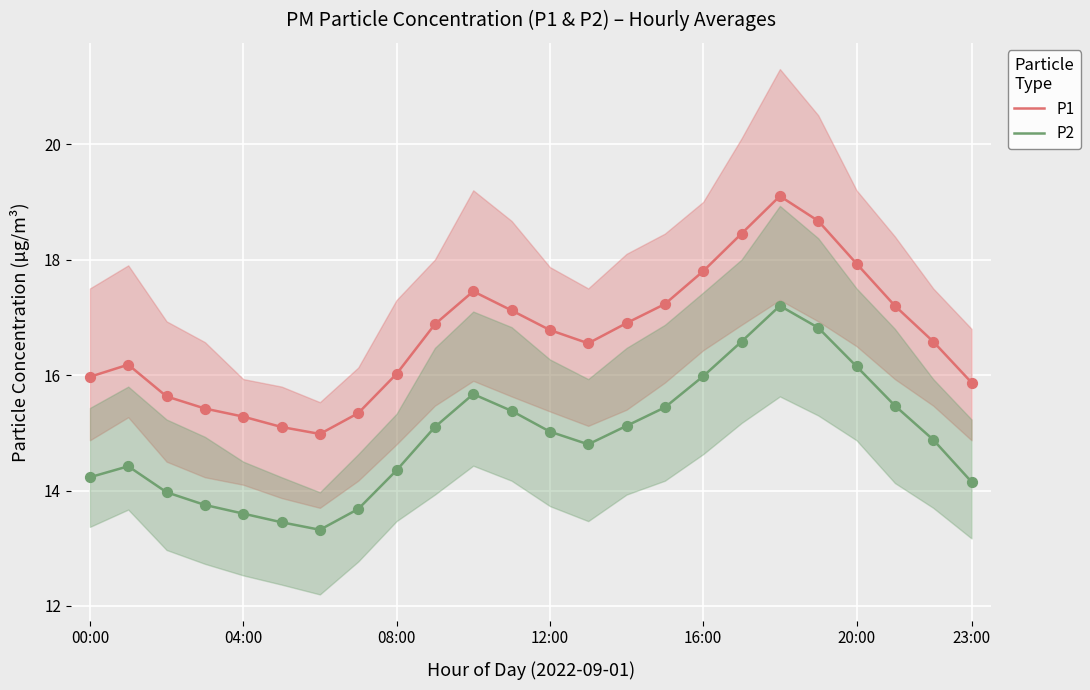

Is the value of P1 at 19 greater than the value of P2 at 10?

Yes